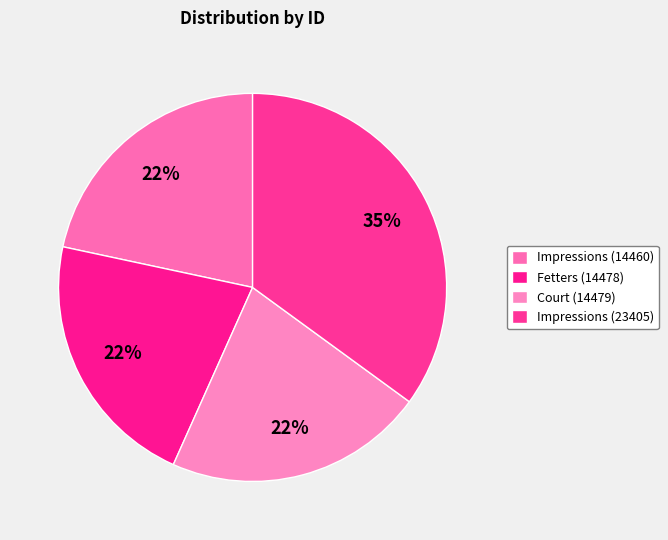

Count the number of slices in the pie.

4